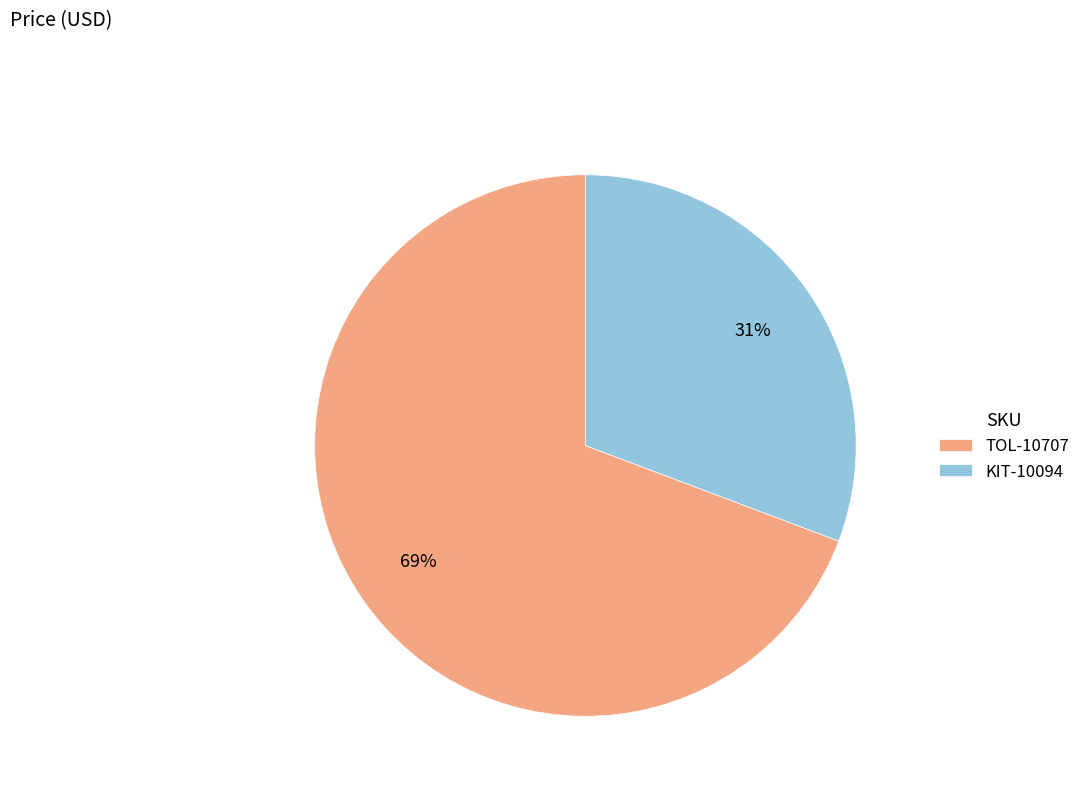

Which category has the biggest portion of the pie?

TOL-10707